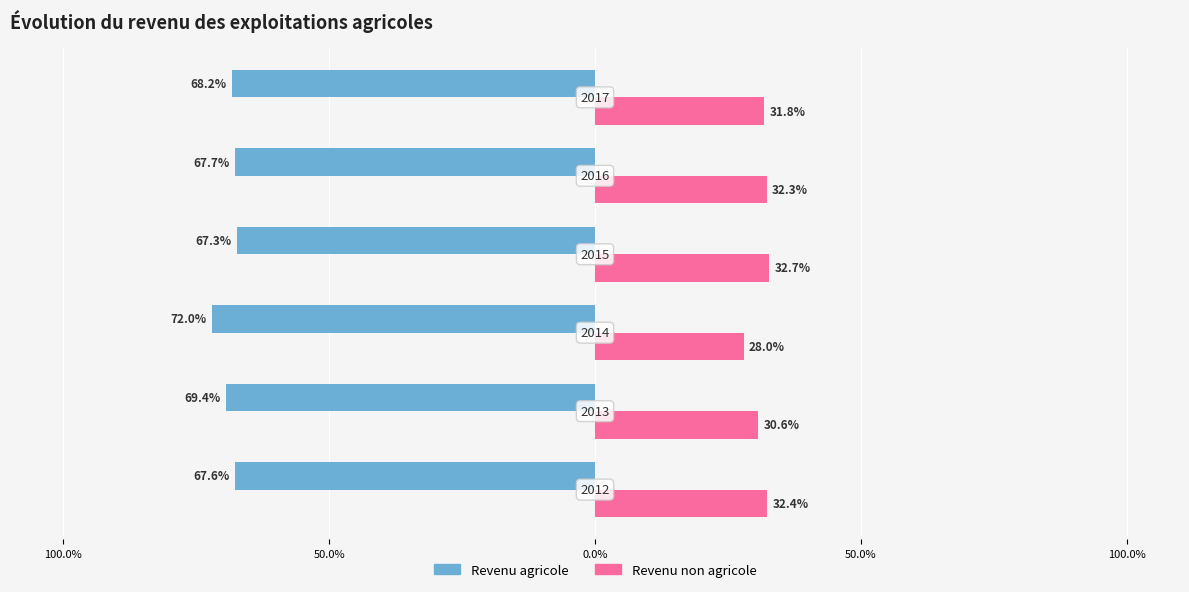

What are all the series names shown in the legend?

Revenu agricole, Revenu non agricole